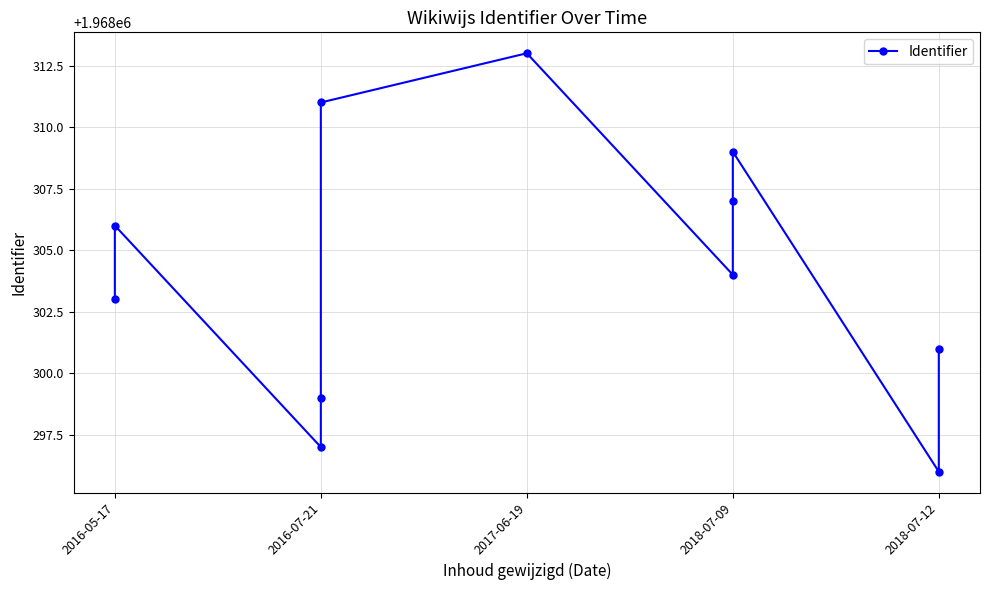

Reading right to left, list all the values displayed in this chart.

1968301	1968296	1968309	1968307	1968304	1968313	1968311	1968299	1968297	1968306	1968303